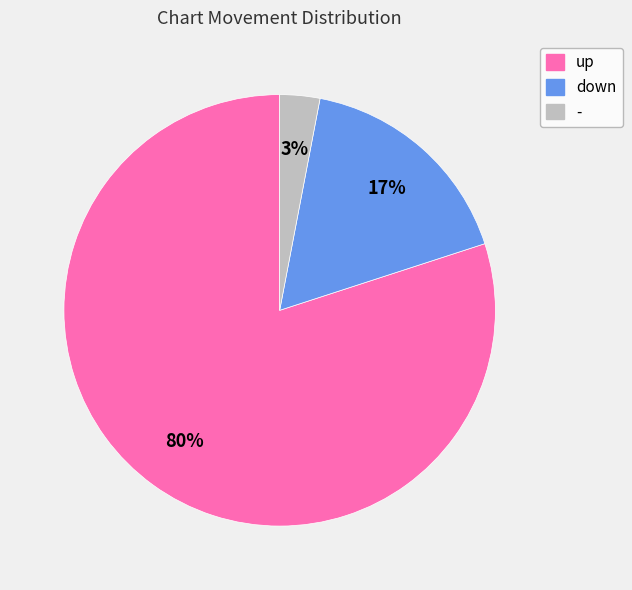

What is the ratio of the value at down to the value at -?

5.7